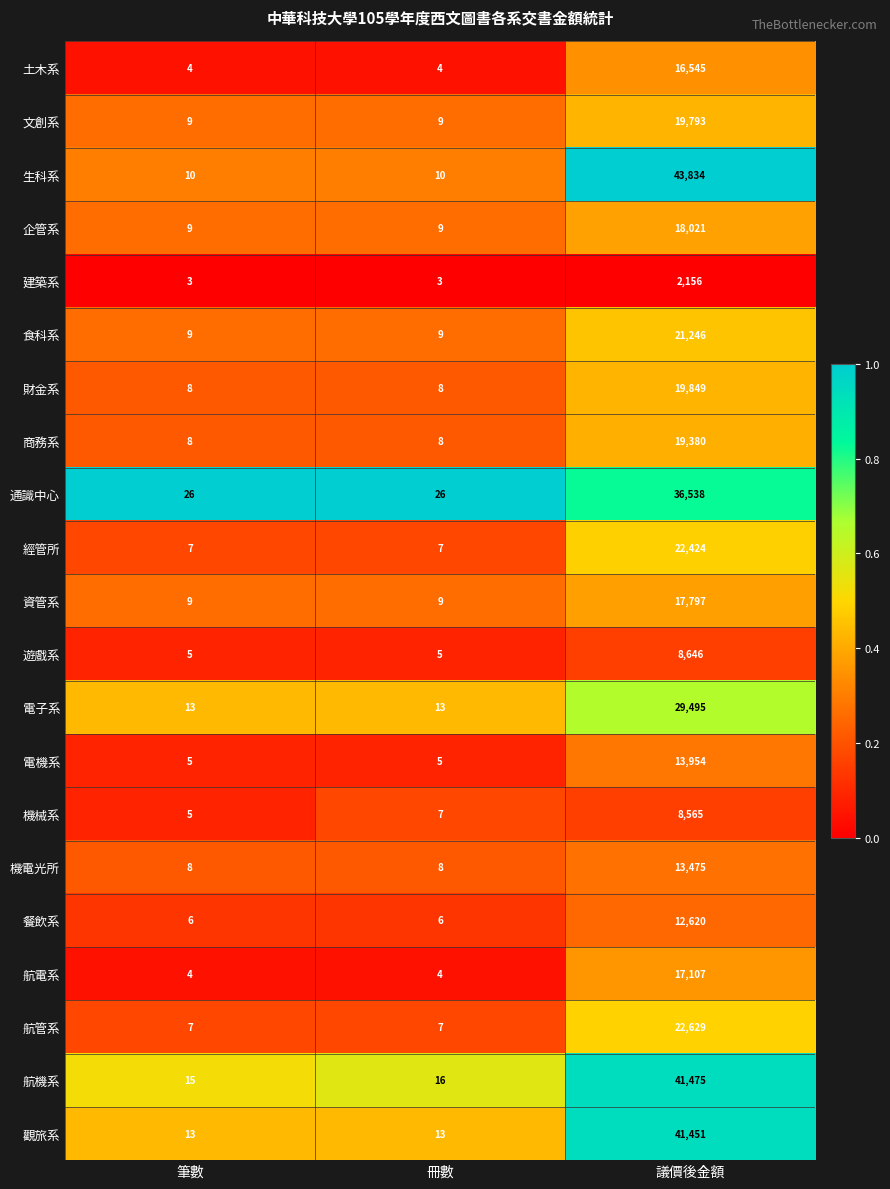

What is the smallest value displayed?

3